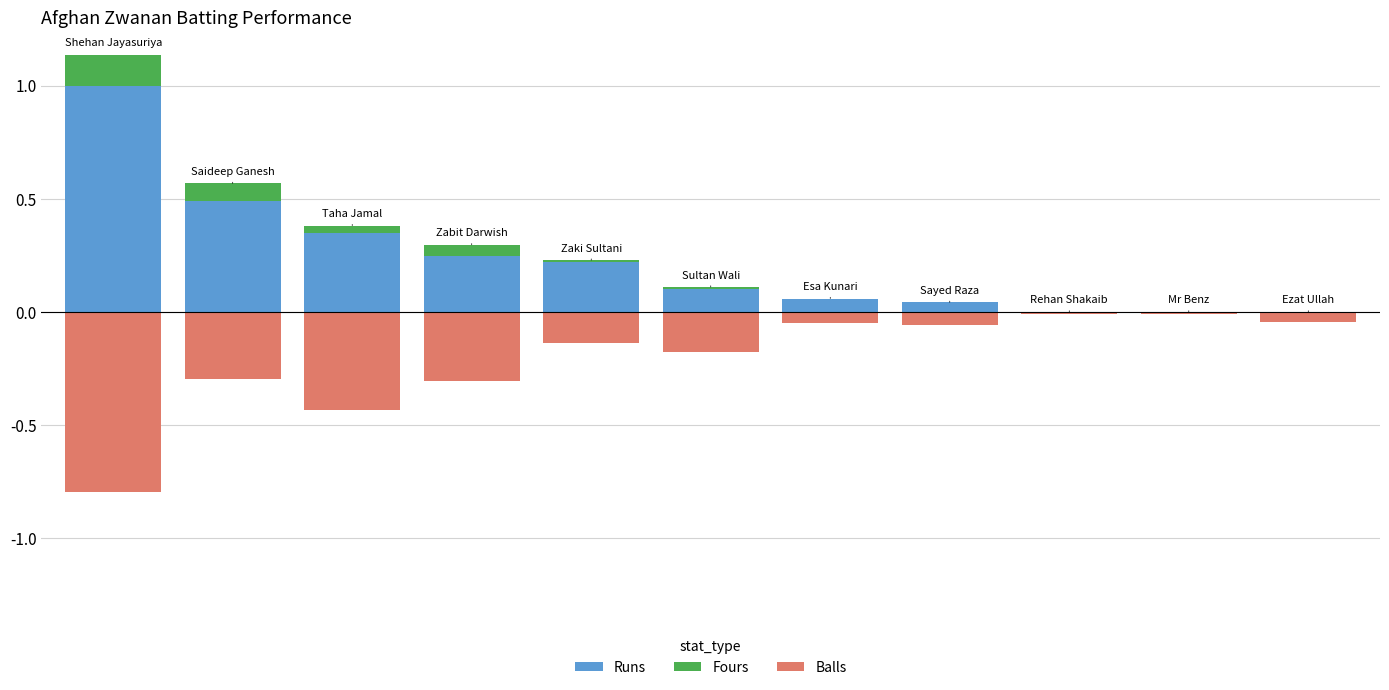

At 8, list the series in order from smallest to largest.

Balls, Runs, Fours